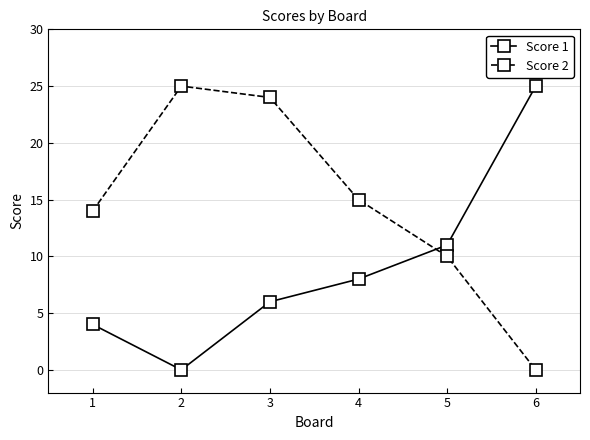

How many intersections are there between Score 1 and Score 2?

1